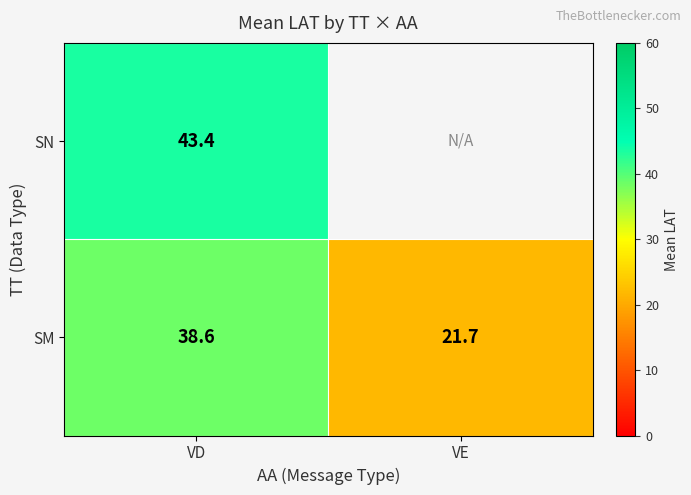

The SM series shows 10.5 at VE. True or false?

False